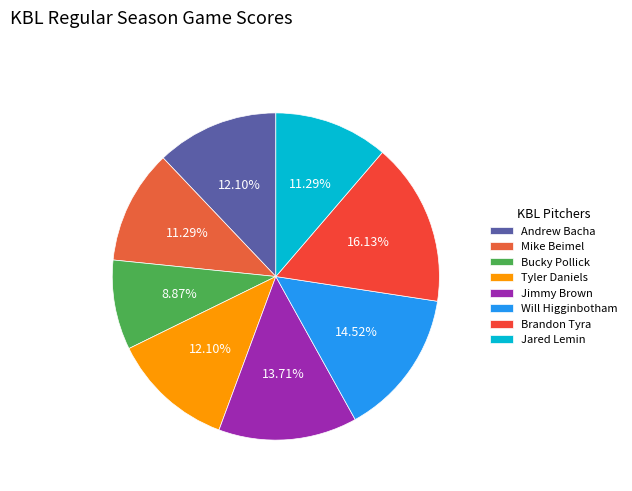

Is there any slice that represents more than half of the pie?

No